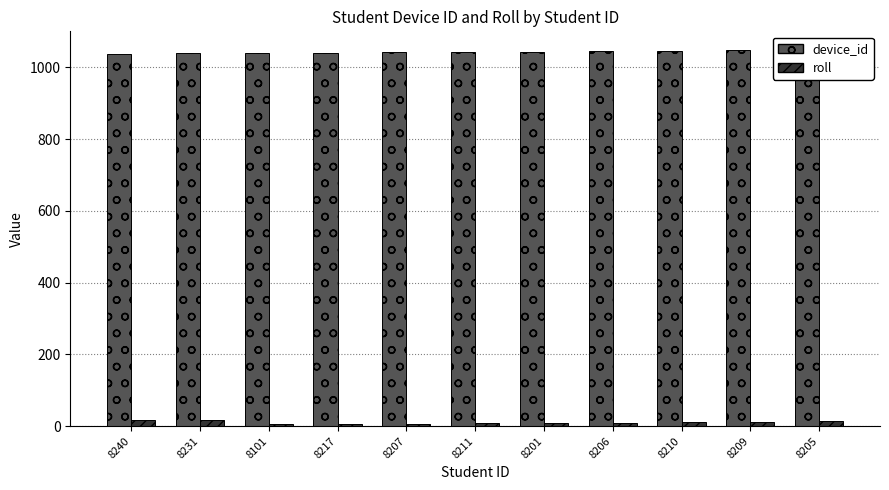

What is the label of the 7th bar from the right?

8207